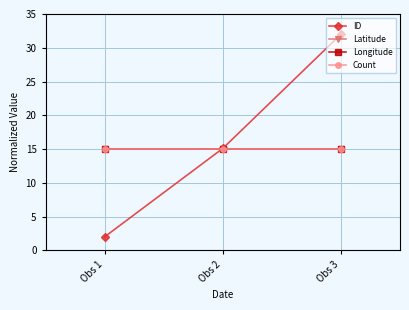

Does the chart have visible grid lines?

Yes